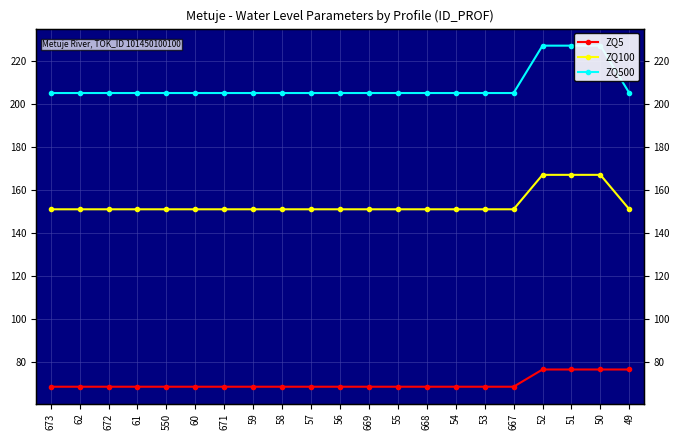

What are all the series names shown in the legend?

ZQ5, ZQ100, ZQ500